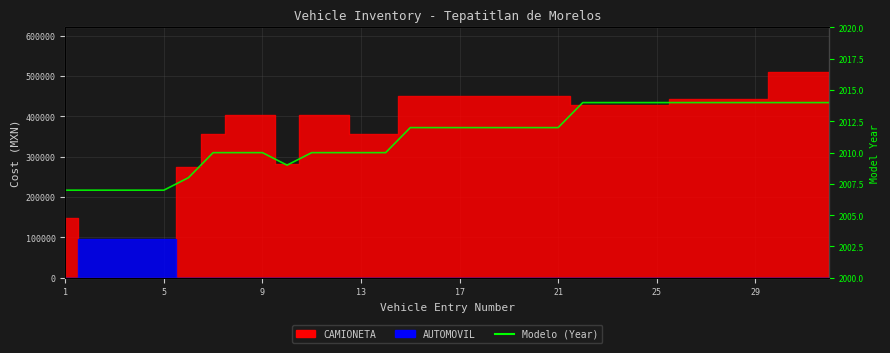

Count the values in the range 2010 to 2014.

25